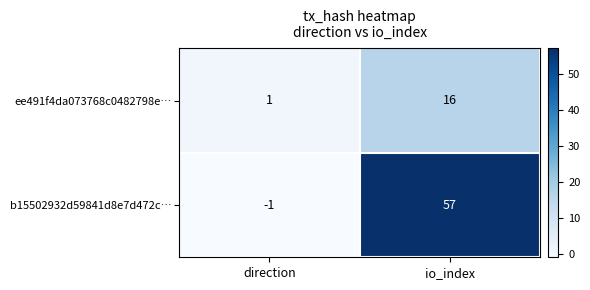

How many data points does each series have?

2